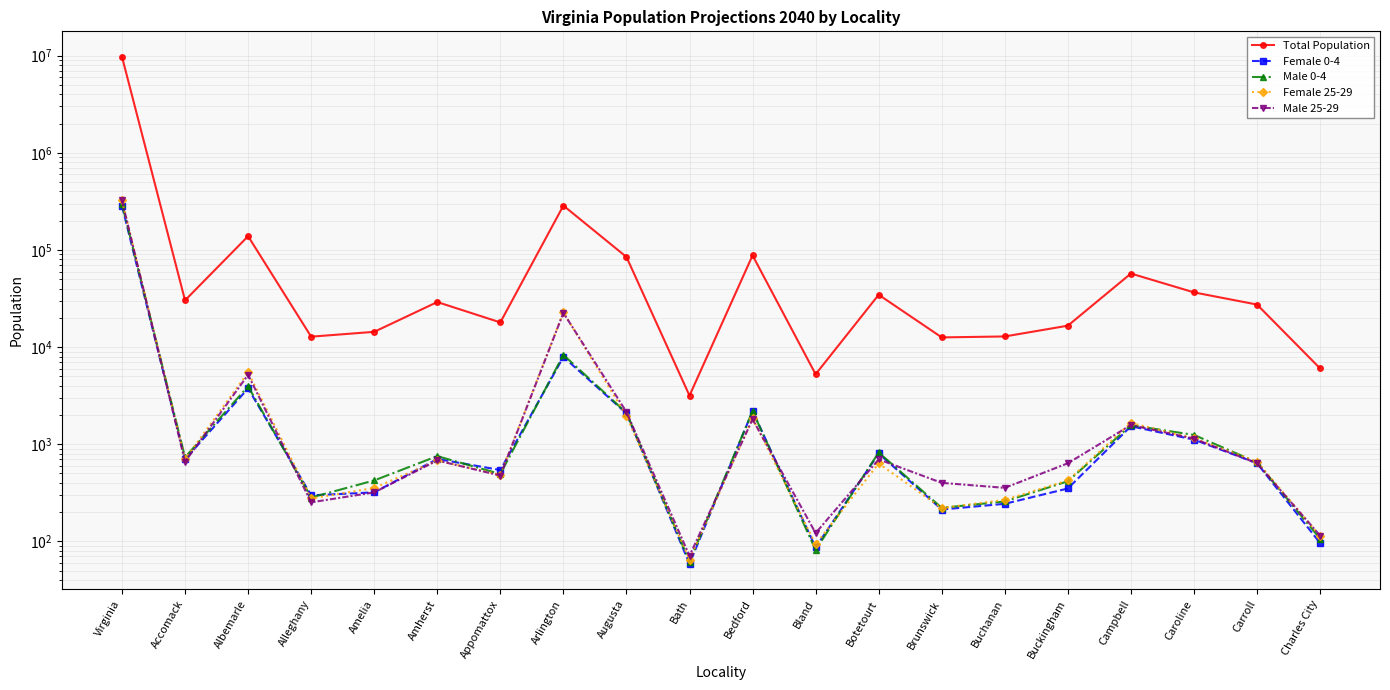

True or false: Total Population and Female 0-4 intersect in this chart.

False